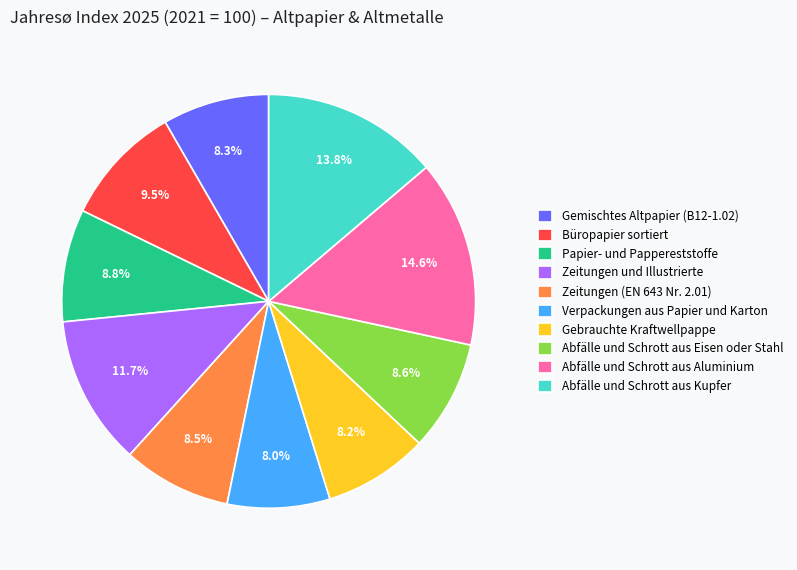

To the nearest percent, what portion does Gemischtes Altpapier (B12-1.02) represent?

8%